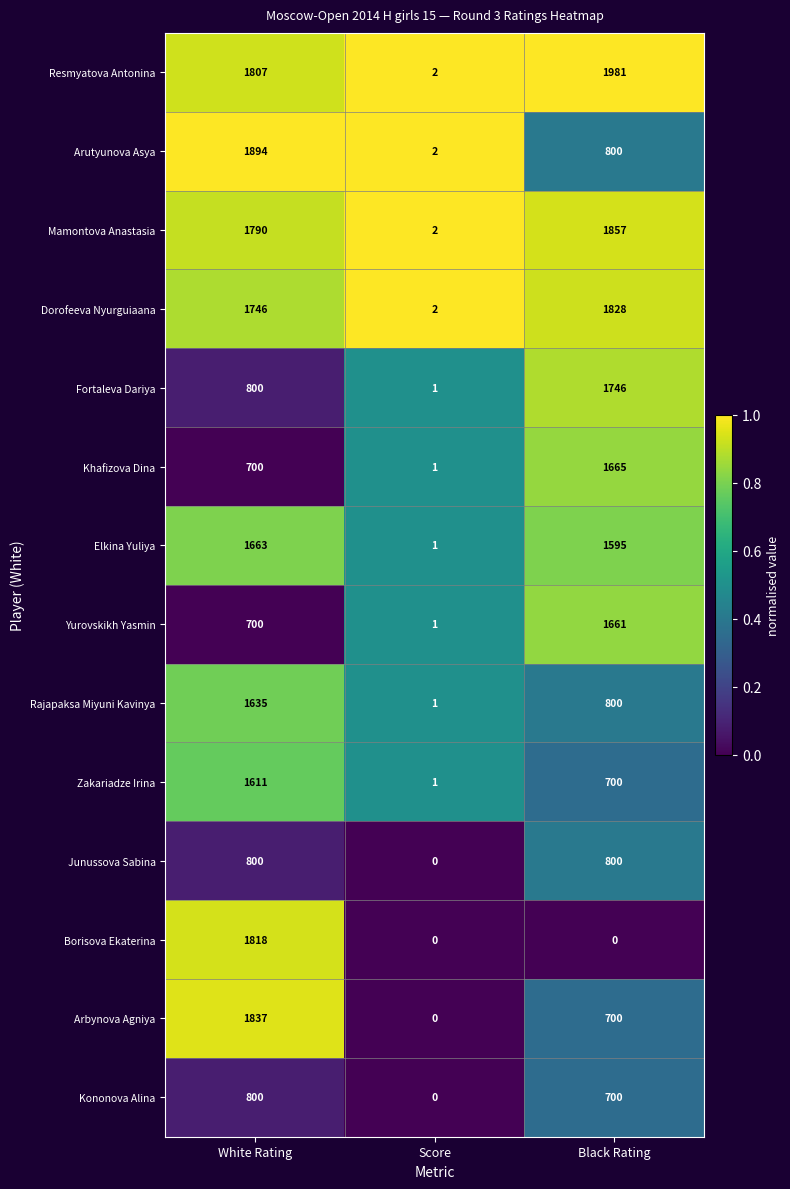

What is the sum of the Khafizova Dina values at Black Rating and Score?

1666